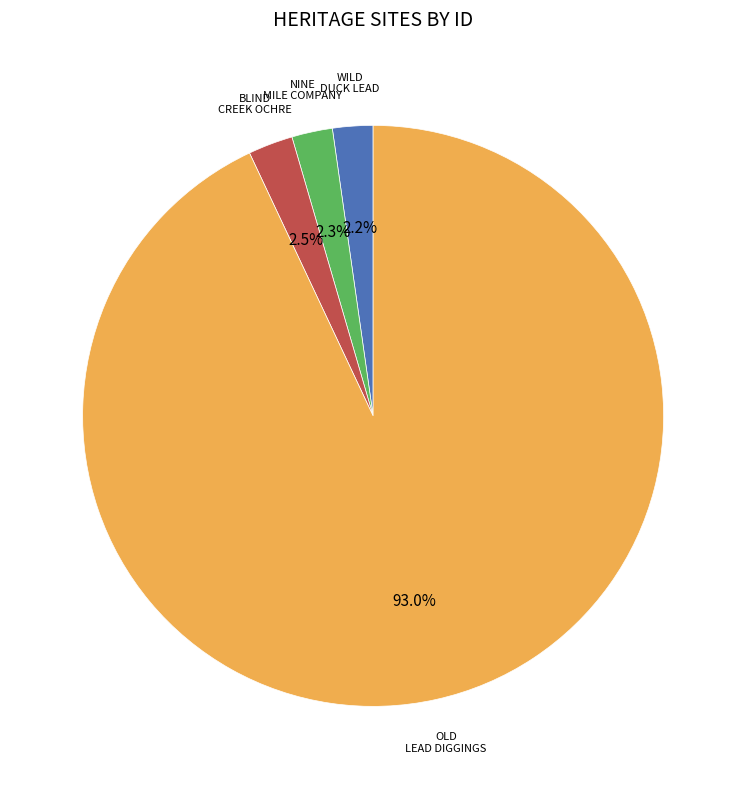

Does any single category account for the majority?

Yes